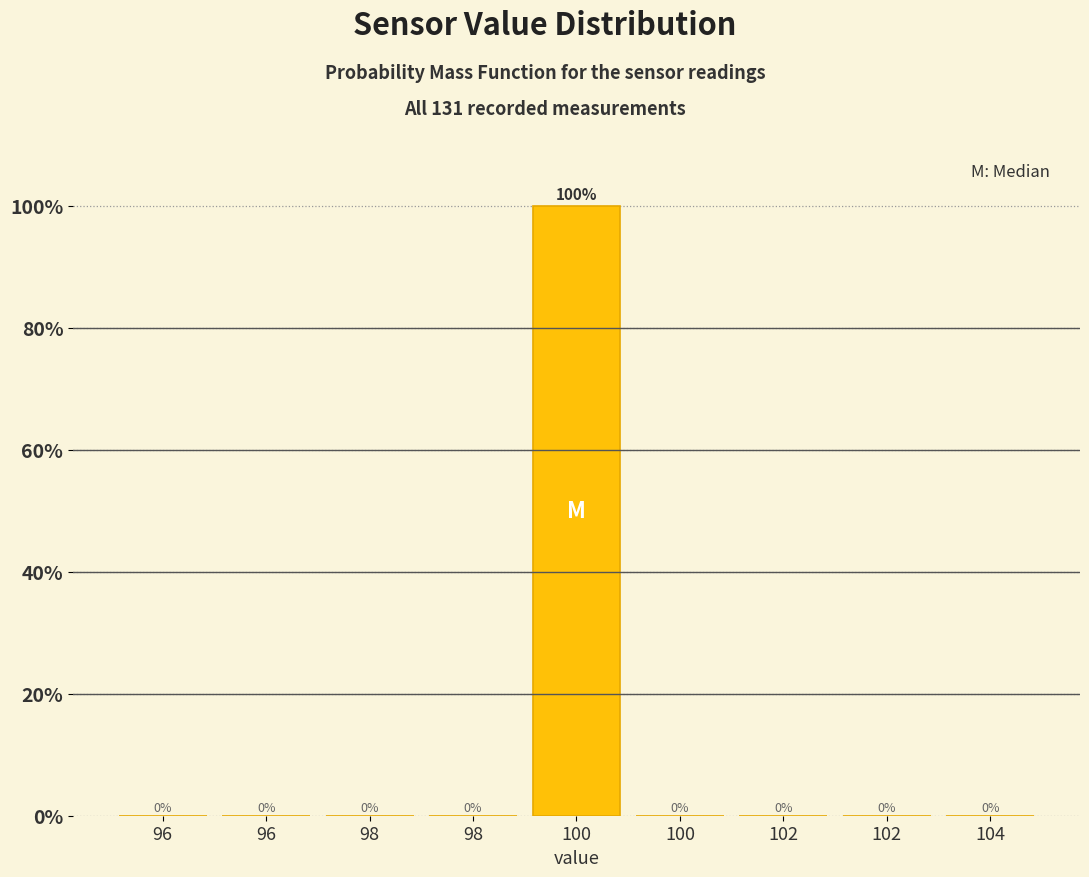

Count the number of values greater than 0.

1